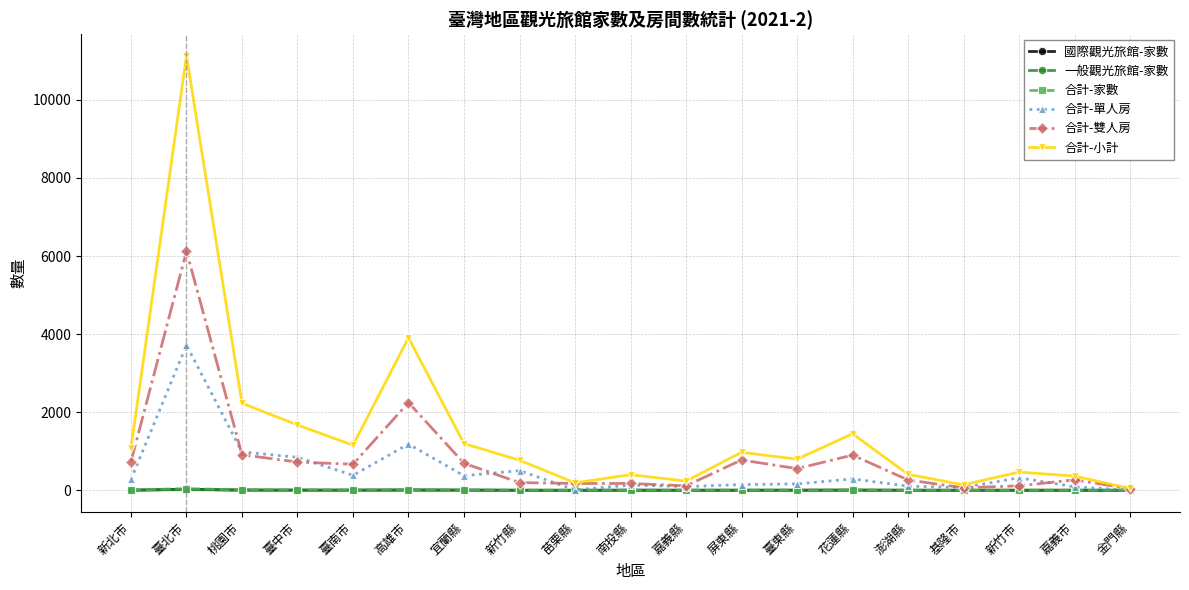

True or false: 合計-小計 has more than 1 interior local peaks.

True